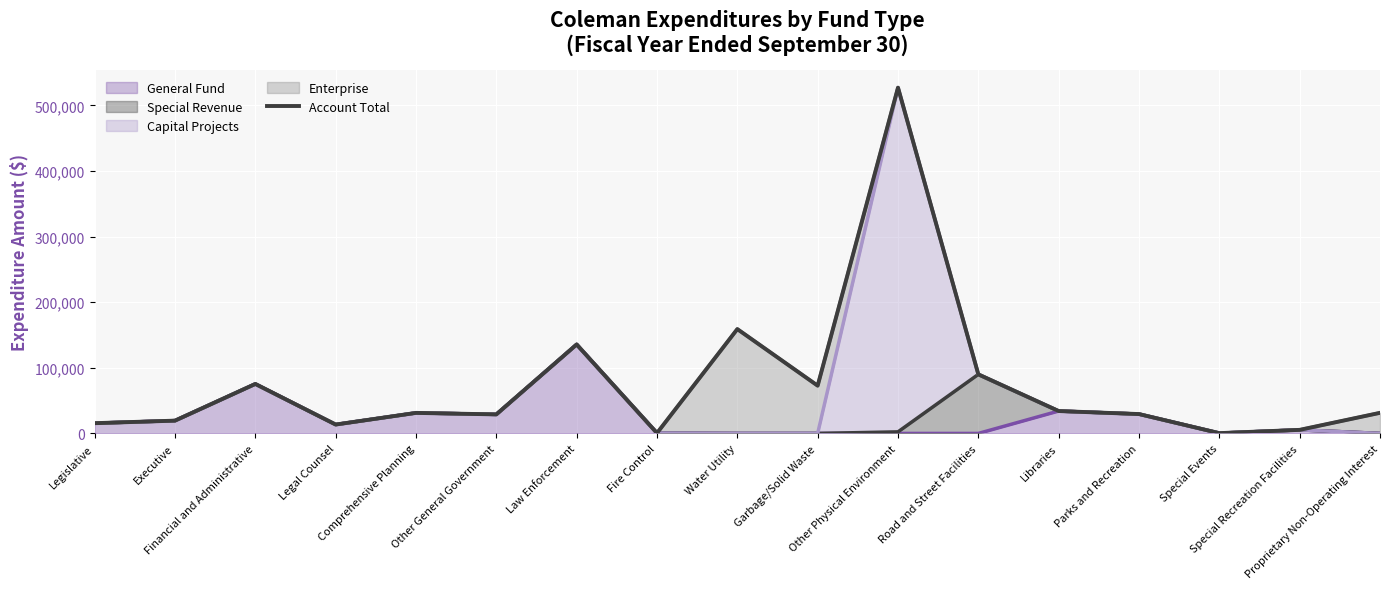

What is the value of the 8th point from the left?

526